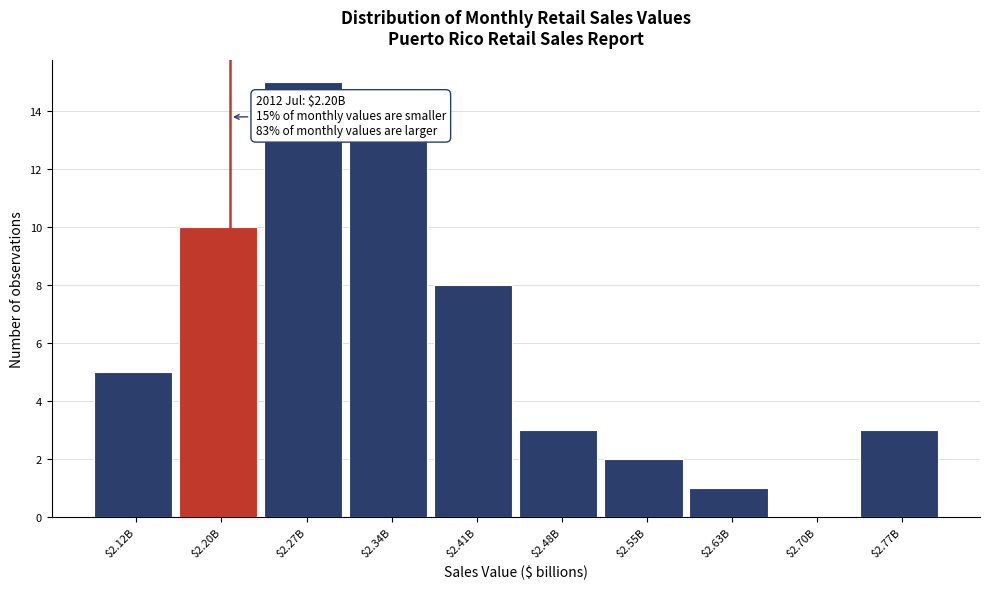

What is the greatest value displayed?

15